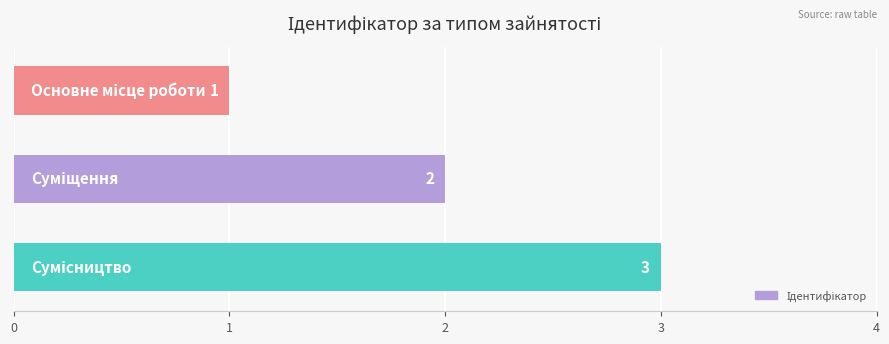

What is the maximum value shown in the chart?

3